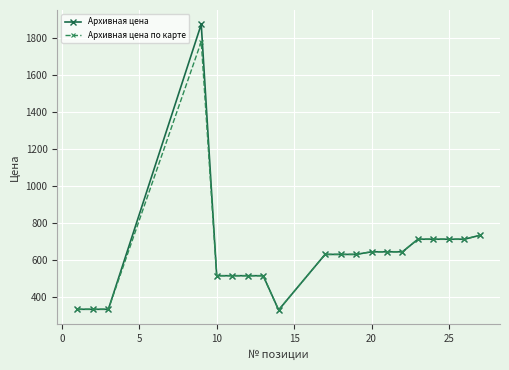

True or false: Архивная цена has more than 0 interior local peaks.

True